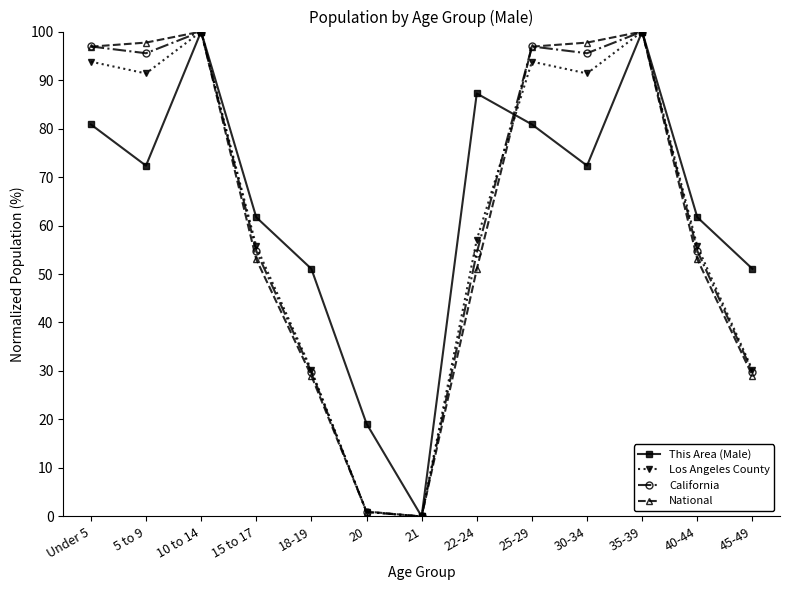

Is it true that This Area (Male) equals 21.4 at 5 to 9?

False